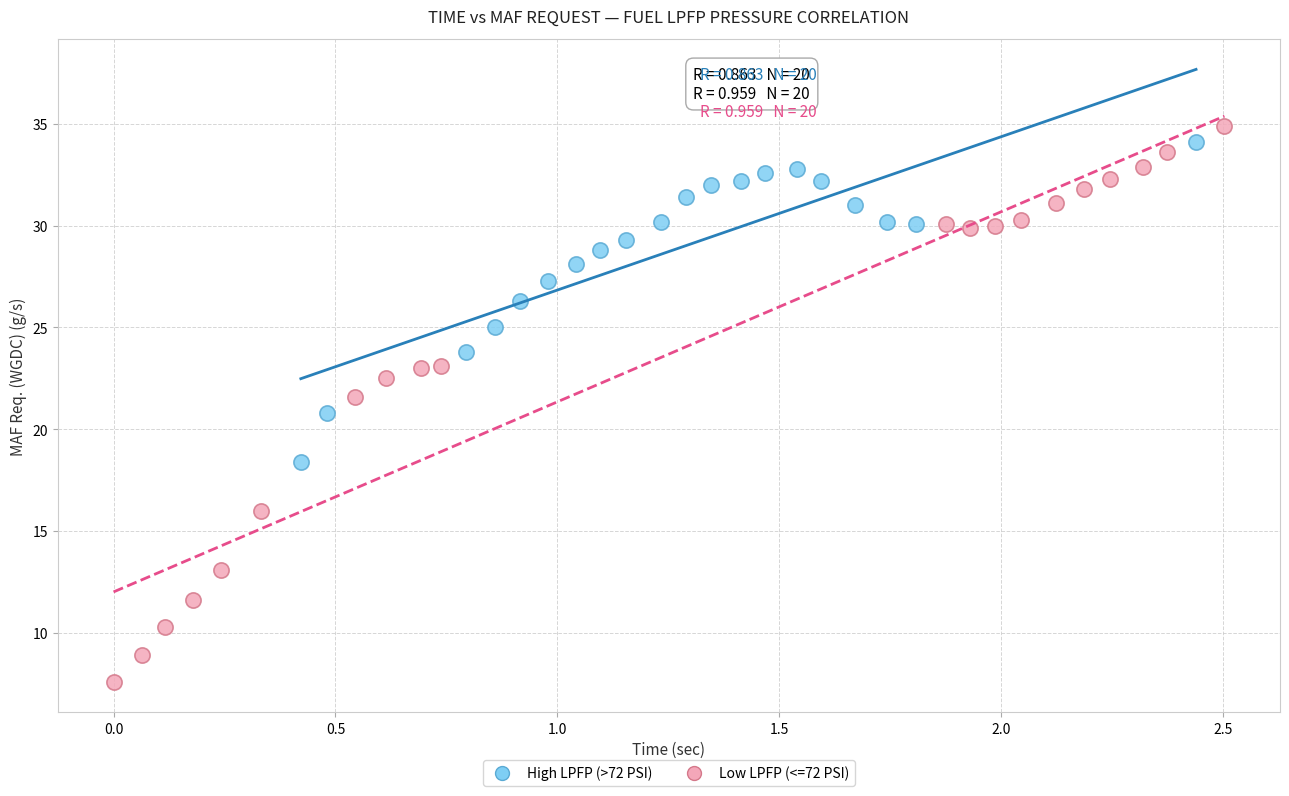

Which series contains the lowest Y value?

Low LPFP (<=72 PSI)